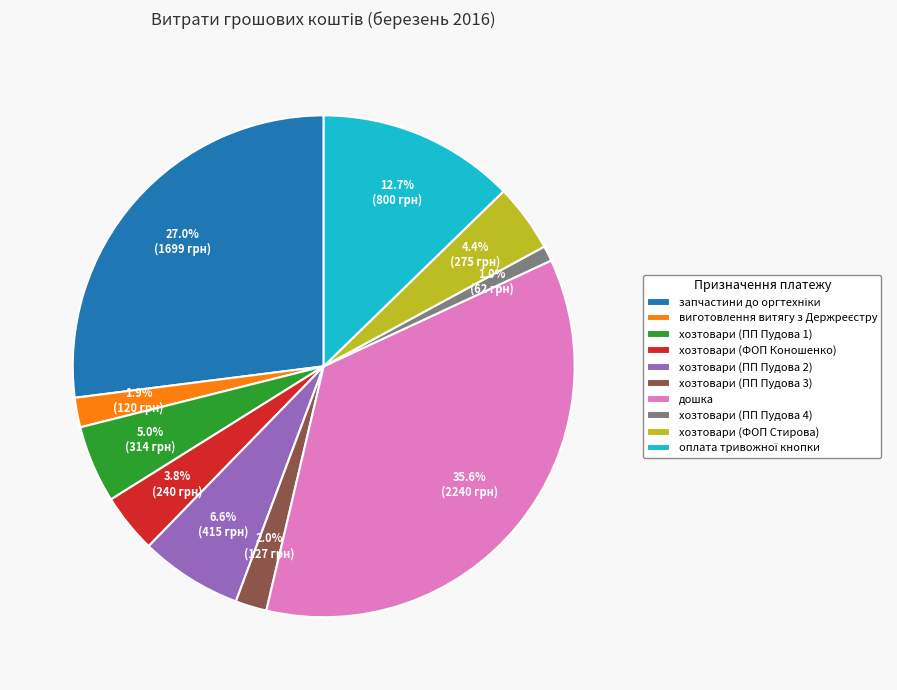

Is there a majority slice in this chart?

No